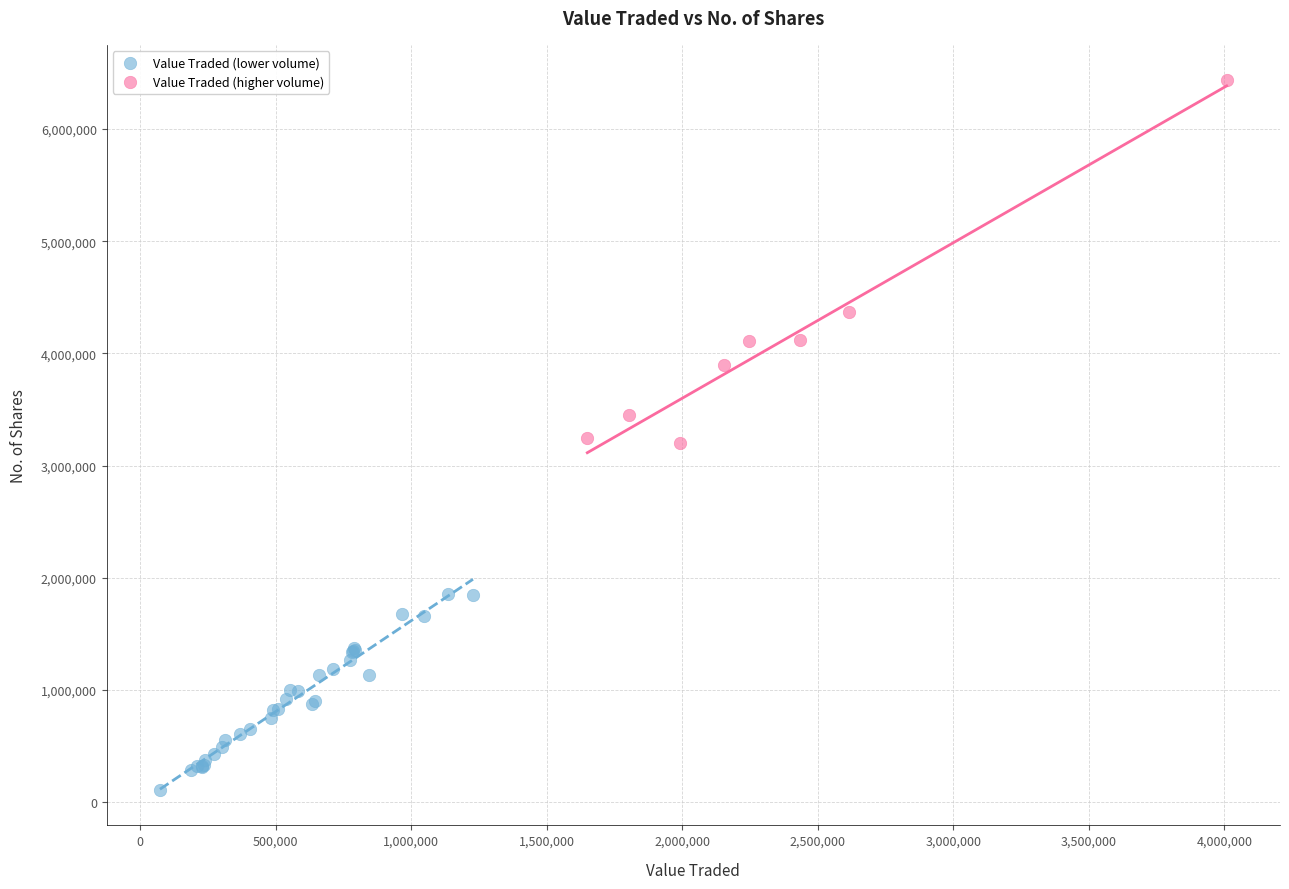

Which series reaches the maximum Y coordinate?

Value Traded (higher volume)